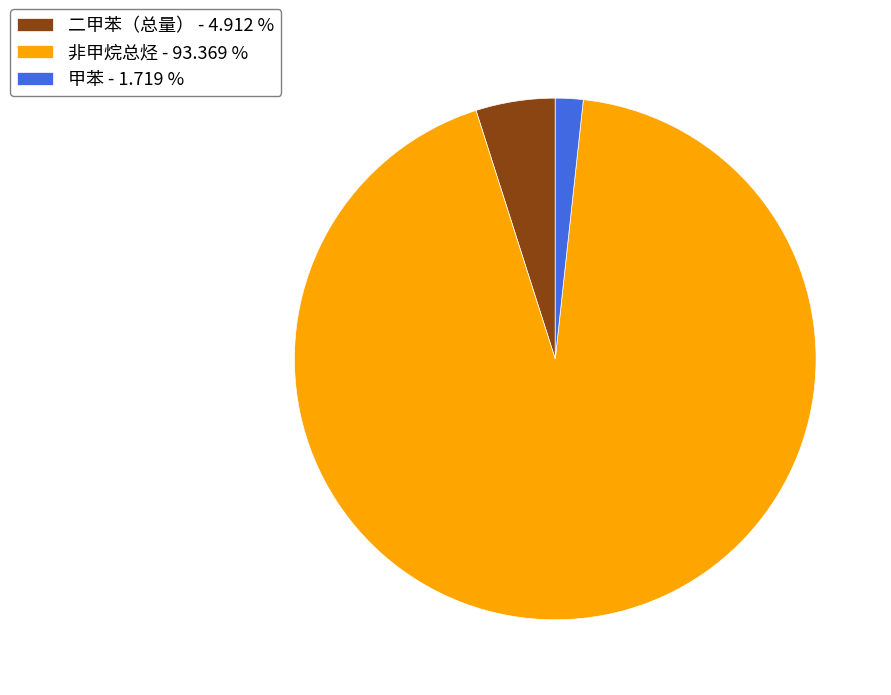

Does any single category account for the majority?

Yes